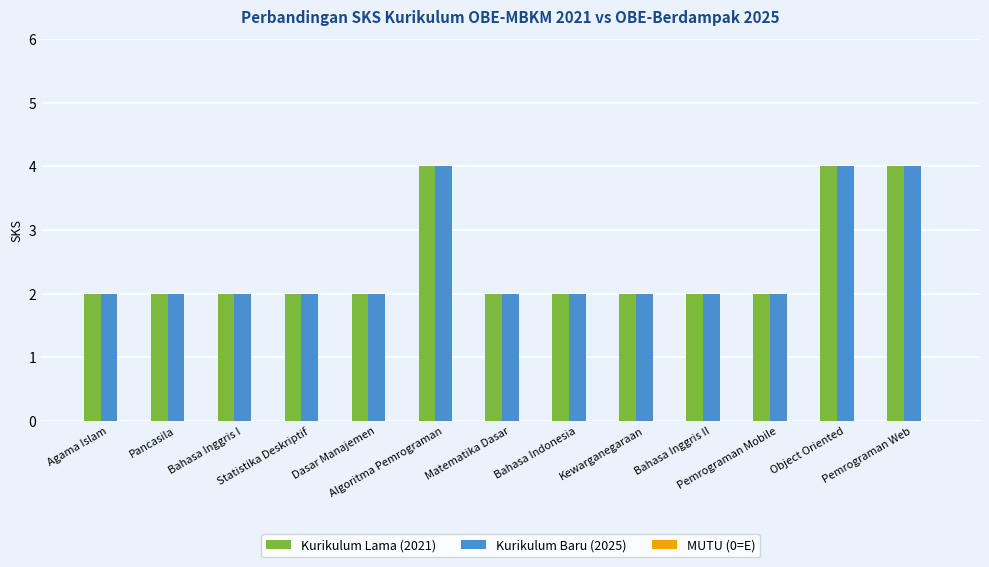

What is the total value across all series at Pemrograman Mobile?

4